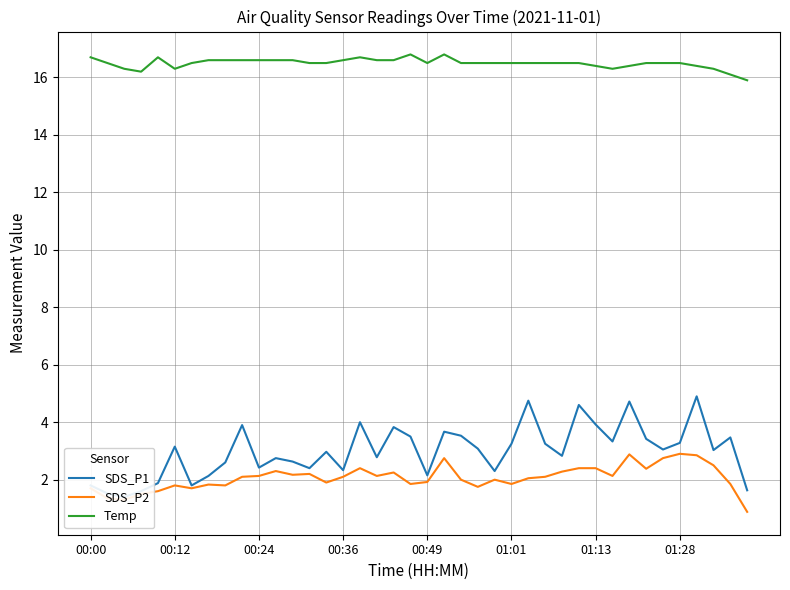

True or false: SDS_P2 and Temp intersect in this chart.

False